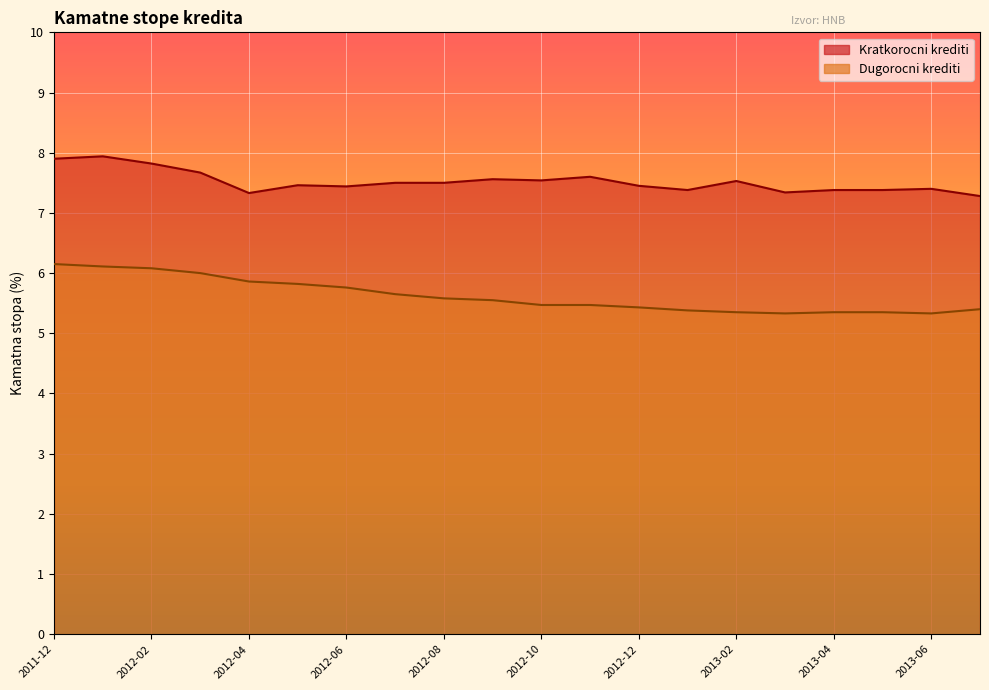

What is the spread (max minus min) of values at 2012-01?

1.8